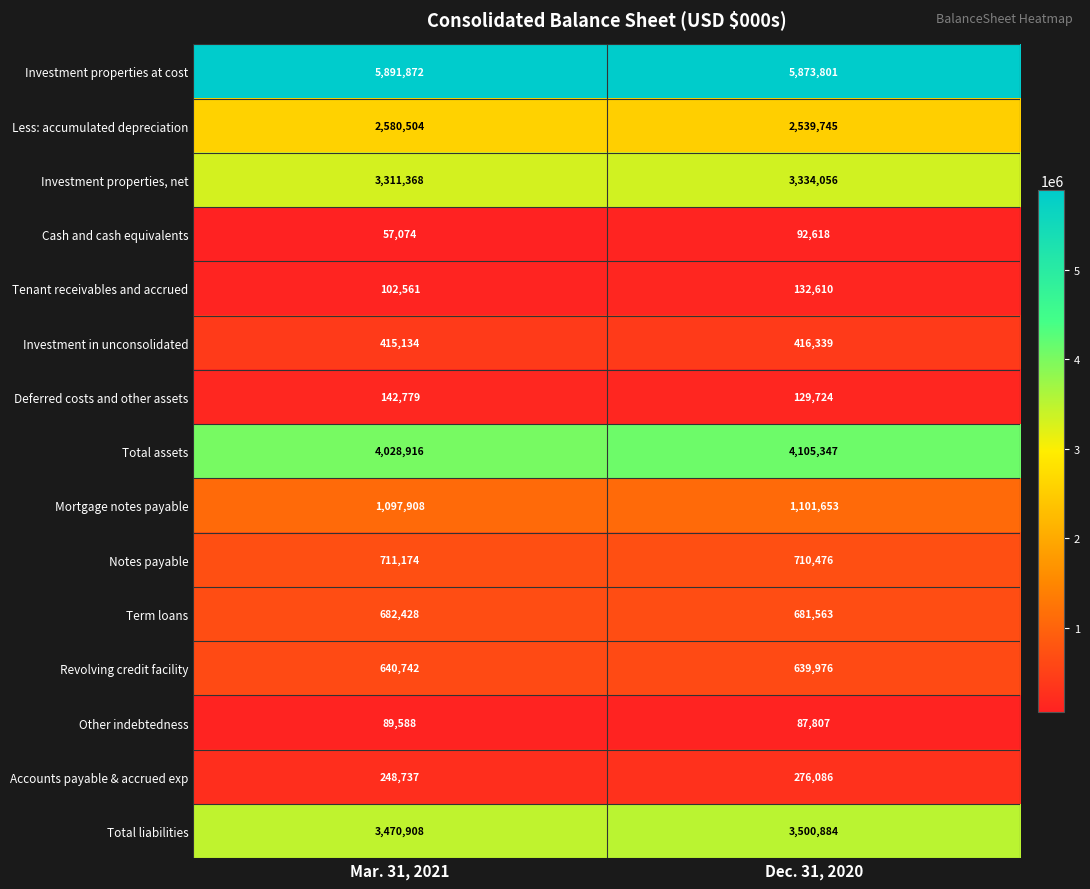

Reading left to right, extract all data points from this chart.

Investment properties at cost: Mar. 31, 2021=5891872	Dec. 31, 2020=5873801
Less: accumulated depreciation: Mar. 31, 2021=2580504	Dec. 31, 2020=2539745
Investment properties, net: Mar. 31, 2021=3311368	Dec. 31, 2020=3334056
Cash and cash equivalents: Mar. 31, 2021=57074	Dec. 31, 2020=92618
Tenant receivables and accrued: Mar. 31, 2021=102561	Dec. 31, 2020=132610
Investment in unconsolidated: Mar. 31, 2021=415134	Dec. 31, 2020=416339
Deferred costs and other assets: Mar. 31, 2021=142779	Dec. 31, 2020=129724
Total assets: Mar. 31, 2021=4028916	Dec. 31, 2020=4105347
Mortgage notes payable: Mar. 31, 2021=1097908	Dec. 31, 2020=1101653
Notes payable: Mar. 31, 2021=711174	Dec. 31, 2020=710476
Term loans: Mar. 31, 2021=682428	Dec. 31, 2020=681563
Revolving credit facility: Mar. 31, 2021=640742	Dec. 31, 2020=639976
Other indebtedness: Mar. 31, 2021=89588	Dec. 31, 2020=87807
Accounts payable & accrued exp: Mar. 31, 2021=248737	Dec. 31, 2020=276086
Total liabilities: Mar. 31, 2021=3470908	Dec. 31, 2020=3500884